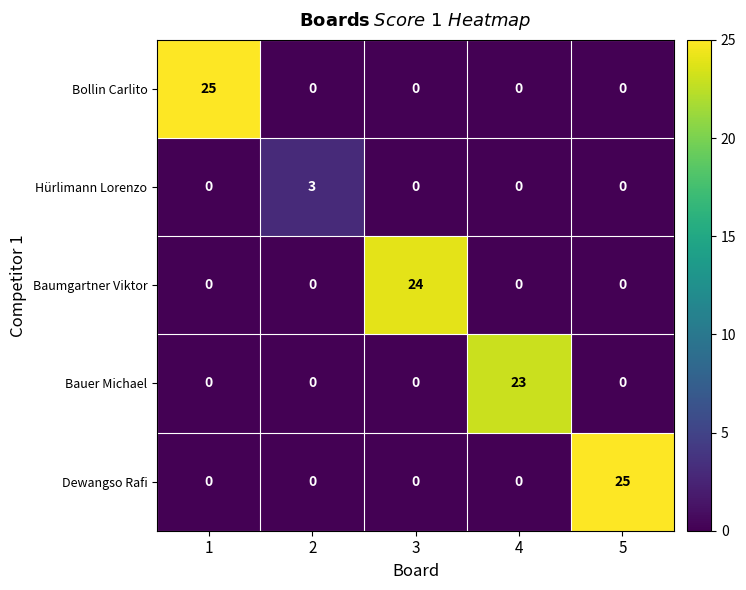

How many Hürlimann Lorenzo values are between 0 and 1?

4